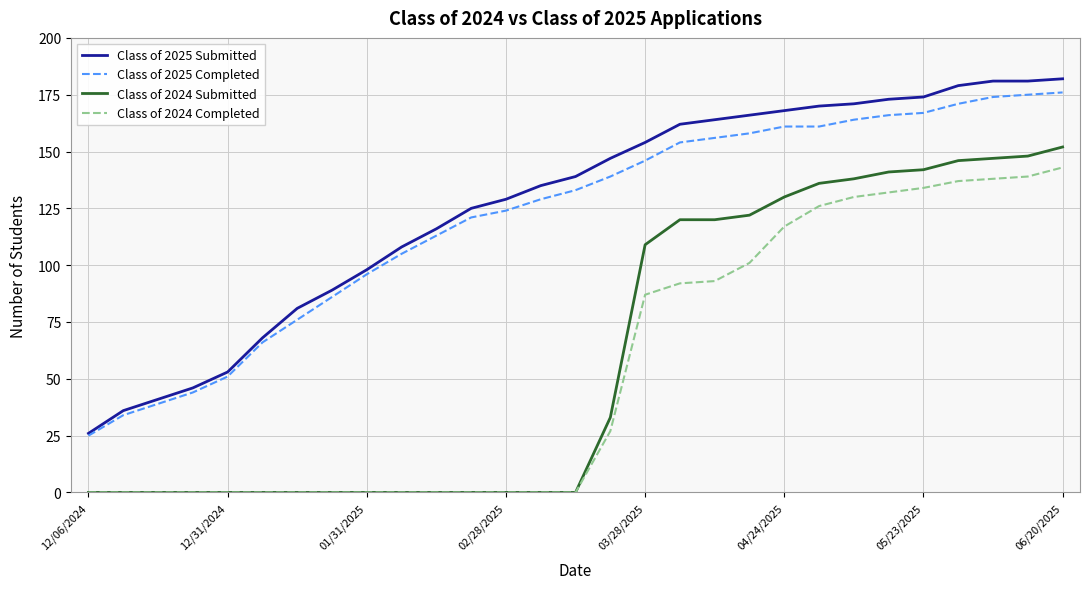

What is the greatest value displayed?

182